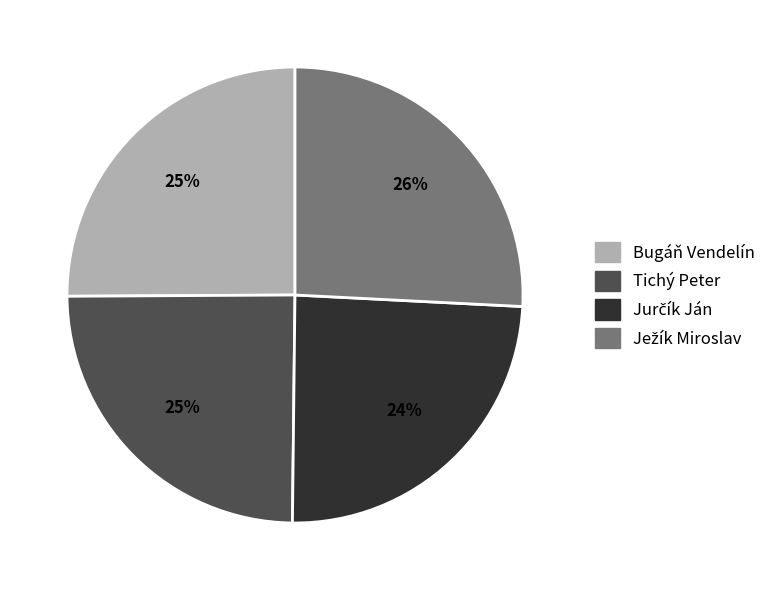

To the nearest percent, what is the combined percentage of Bugáň Vendelín and Tichý Peter?

50%